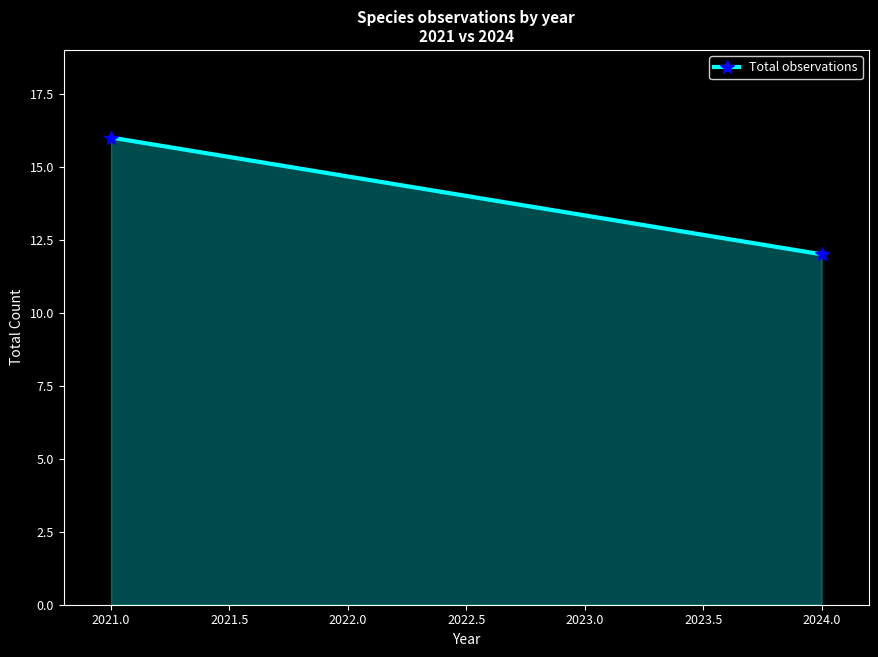

List the labels in order of value, smallest first.

2024.0, 2021.0